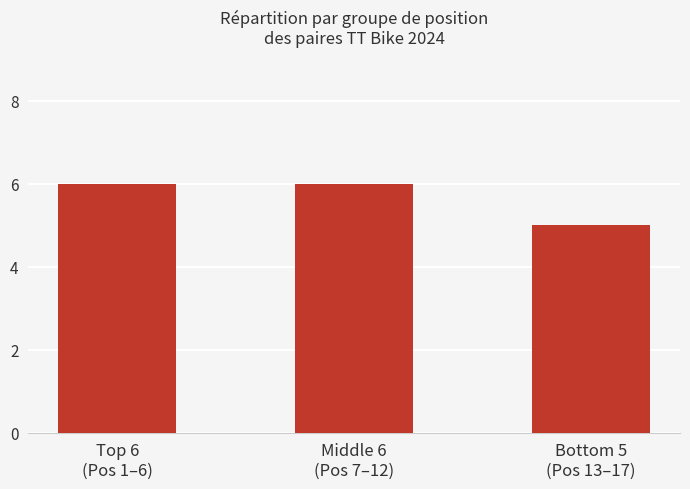

What is the sum of the values at Middle 6
(Pos 7–12) and Top 6
(Pos 1–6)?

12